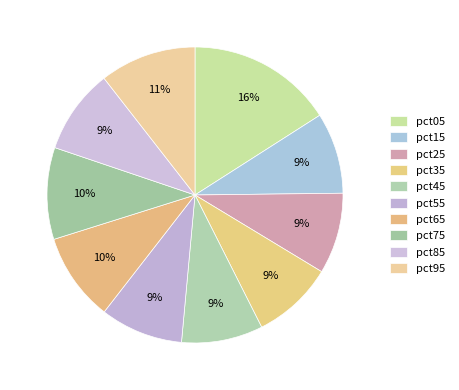

Which slice is the largest?

pct05